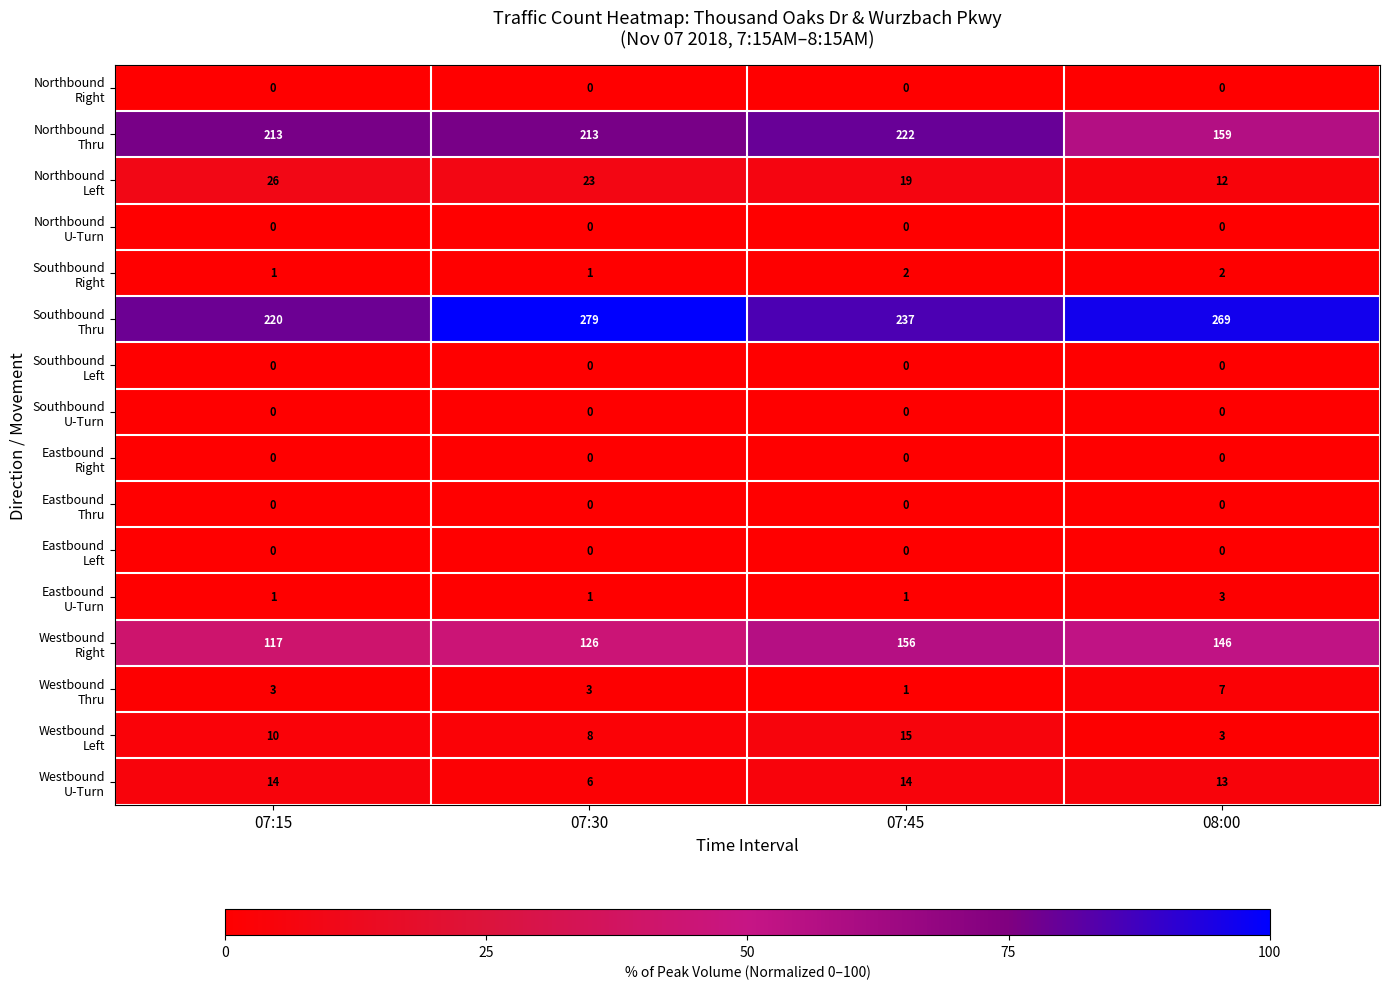

At how many categories does at least one series exceed 18?

4